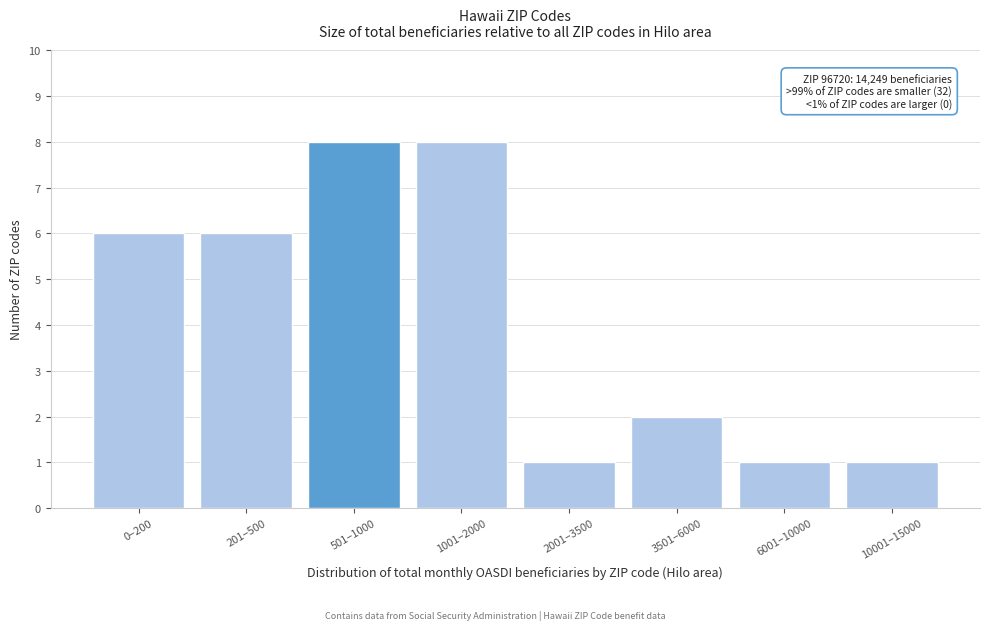

Reading left to right, extract all data points from this chart.

0–200=6	201–500=6	501–1000=8	1001–2000=8	2001–3500=1	3501–6000=2	6001–10000=1	10001–15000=1